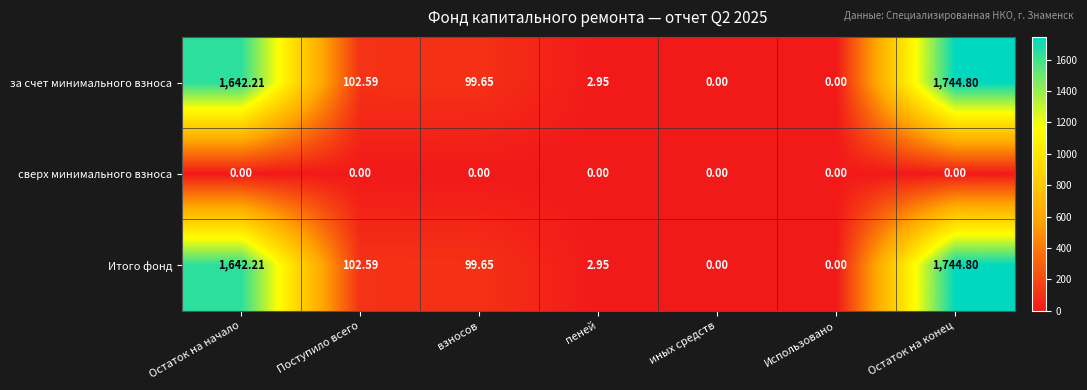

At which label is Итого фонд closest to 872?

Поступило всего